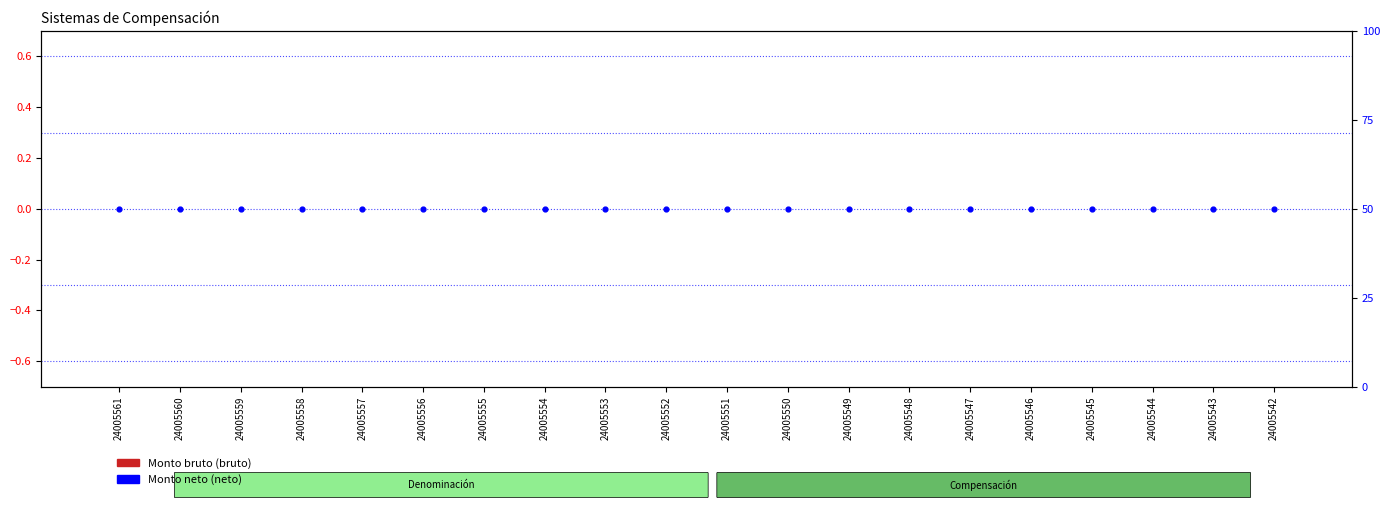

What are all the series names shown in the legend?

Monto bruto, Monto neto